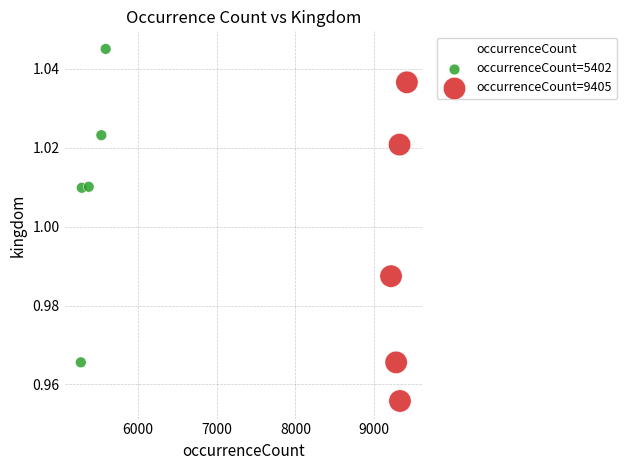

Which series reaches the maximum Y coordinate?

occurrenceCount=5402